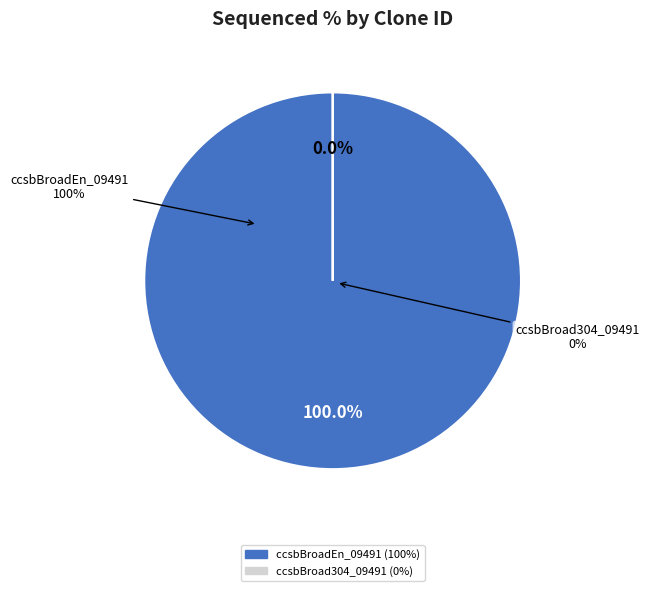

To the nearest percent, what is the difference between the largest and smallest slice percentages?

100%